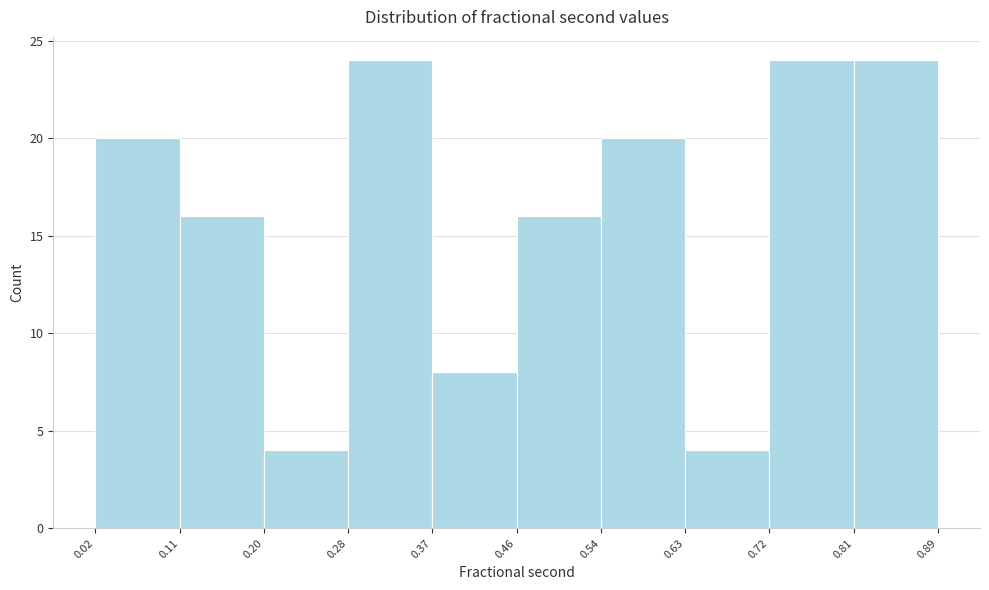

Reading left to right, list every bar in this chart as the range it spans on the x-axis followed by its height. The values are not printed on the chart, so give them approximately, as read against the axis.

0.02 to 0.11: 20
0.11 to 0.20: 16
0.20 to 0.28: 4
0.28 to 0.37: 24
0.37 to 0.46: 8
0.46 to 0.54: 16
0.54 to 0.63: 20
0.63 to 0.72: 4
0.72 to 0.81: 24
0.81 to 0.89: 24